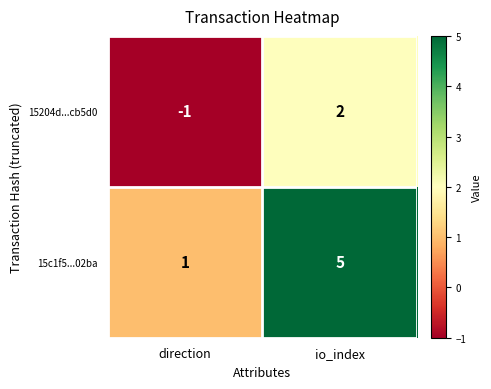

What is the difference between the 15204d...cb5d0 values at direction and io_index?

3